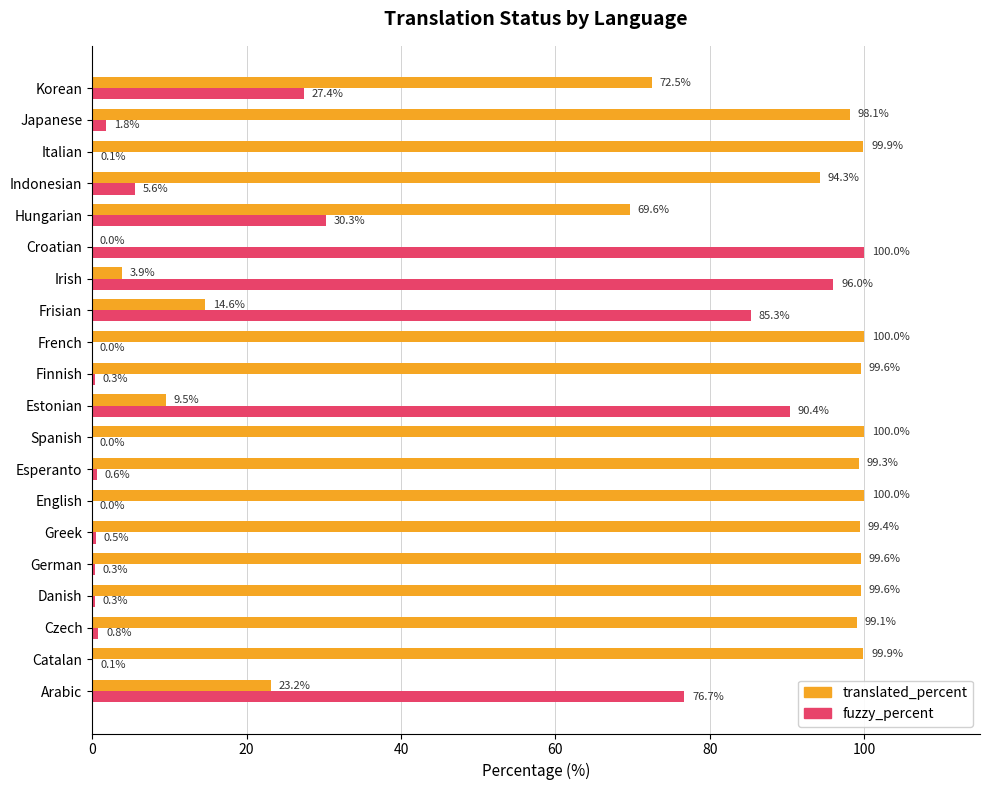

Is the value of translated_percent at Croatian greater than the value of fuzzy_percent at German?

No